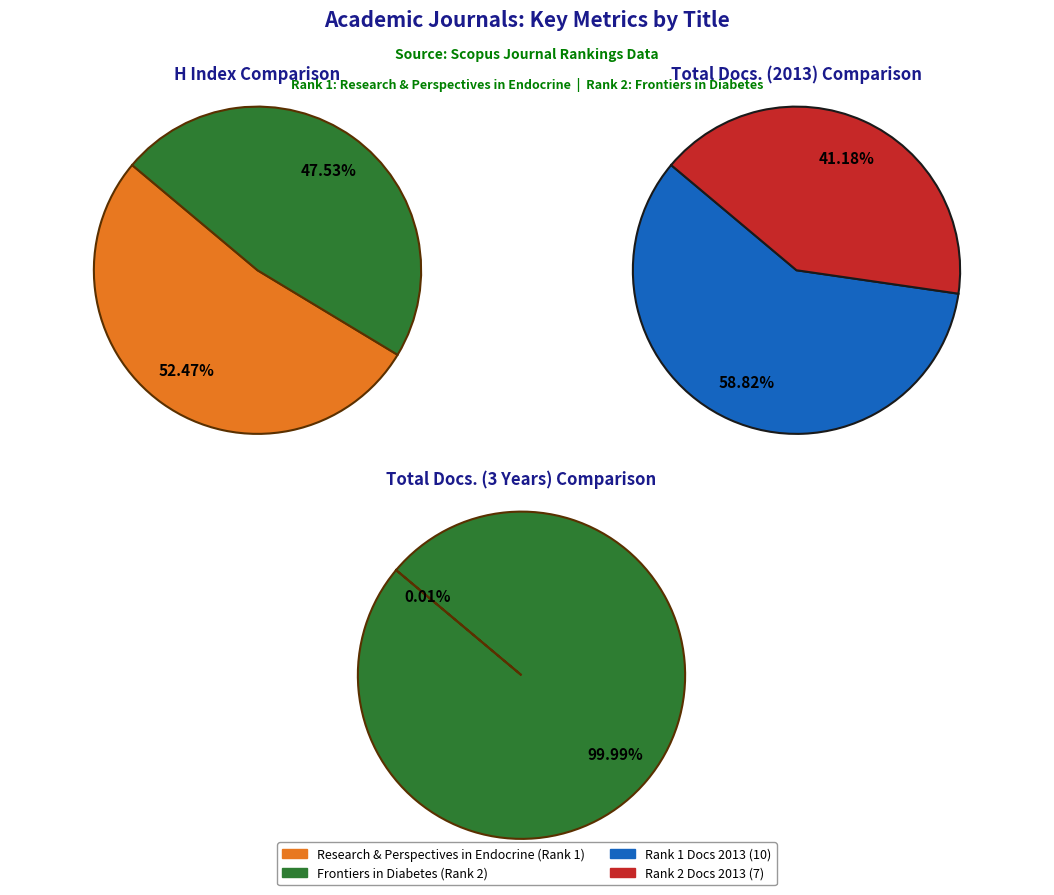

What percentage is NOT represented by Frontiers in Diabetes?

52.5%